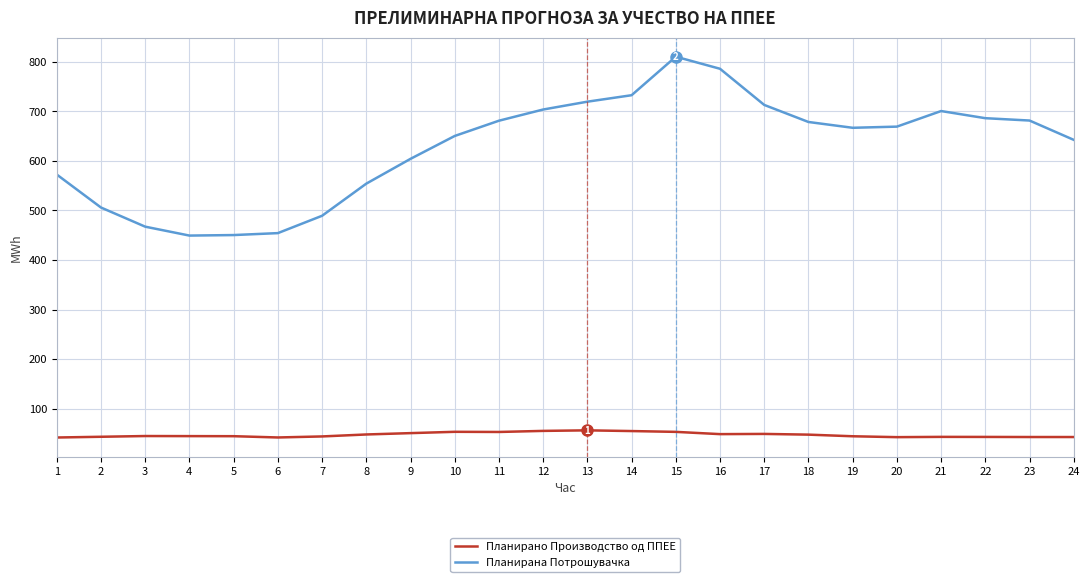

Rank the series by their average value, from highest to lowest.

Планирана Потрошувачка, Планирано Производство од ППЕЕ